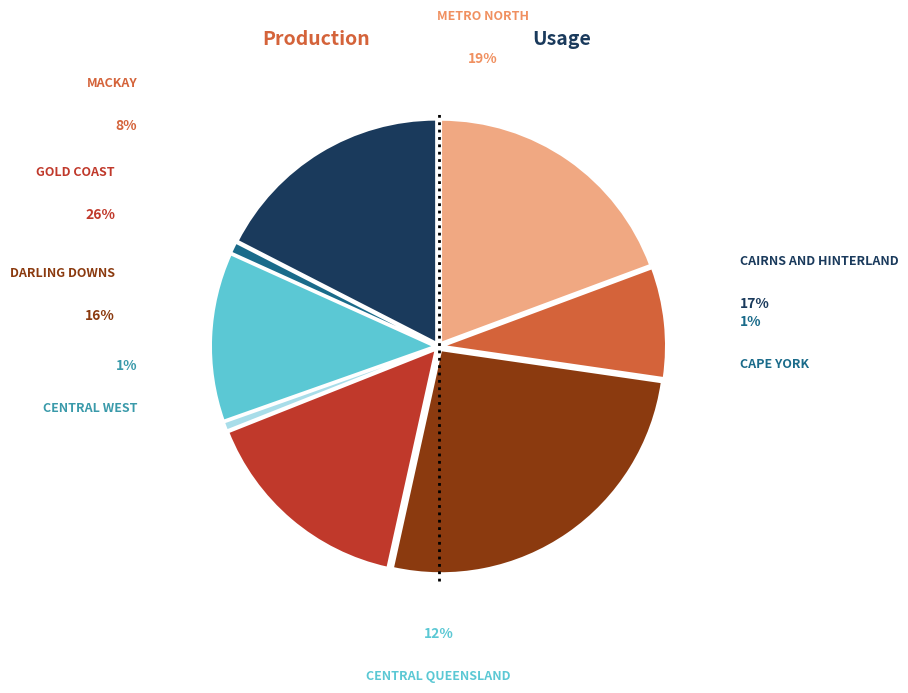

Rank the categories by value from highest to lowest.

GOLD COAST, METRO NORTH, CAIRNS AND HINTERLAND, DARLING DOWNS, CENTRAL QUEENSLAND, MACKAY, CAPE YORK, CENTRAL WEST